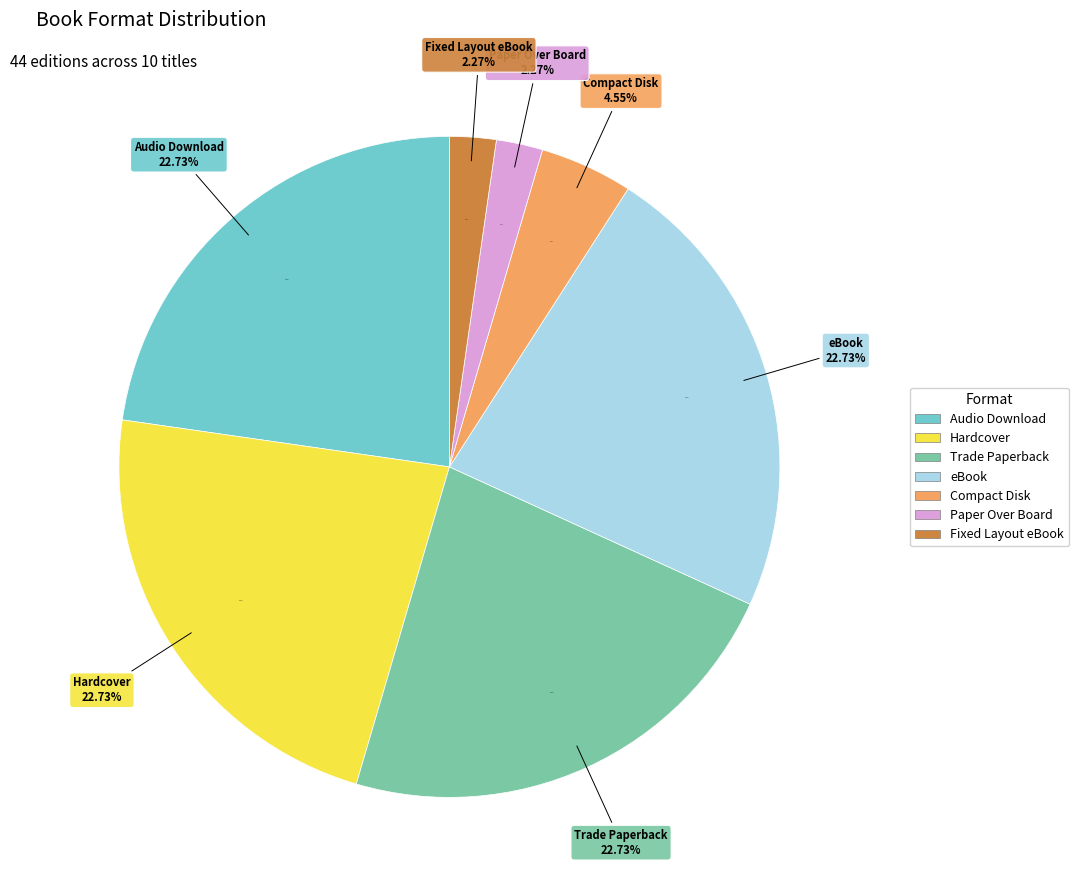

To the nearest percent, what percentage of the pie is Hardcover?

23%